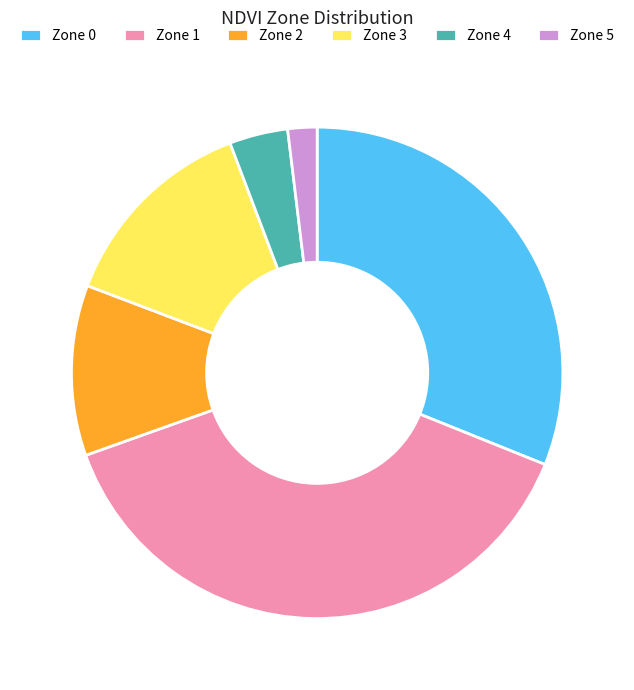

What is the largest slice in the pie chart?

Zone 1